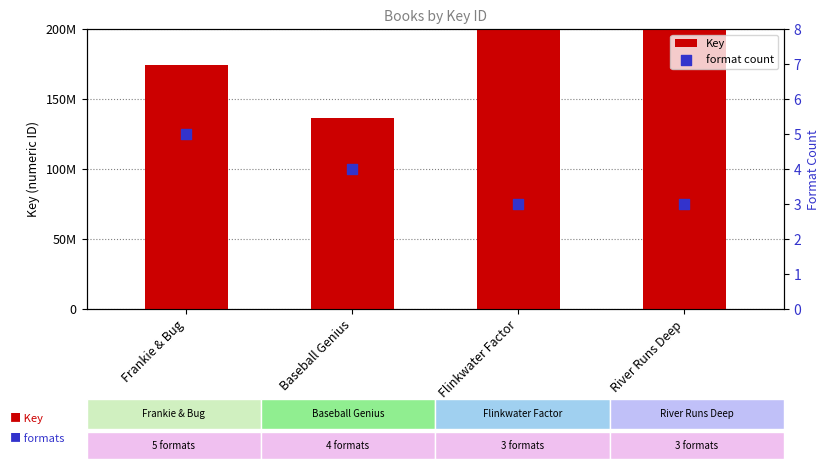

Which series contains the lowest Y value?

format count